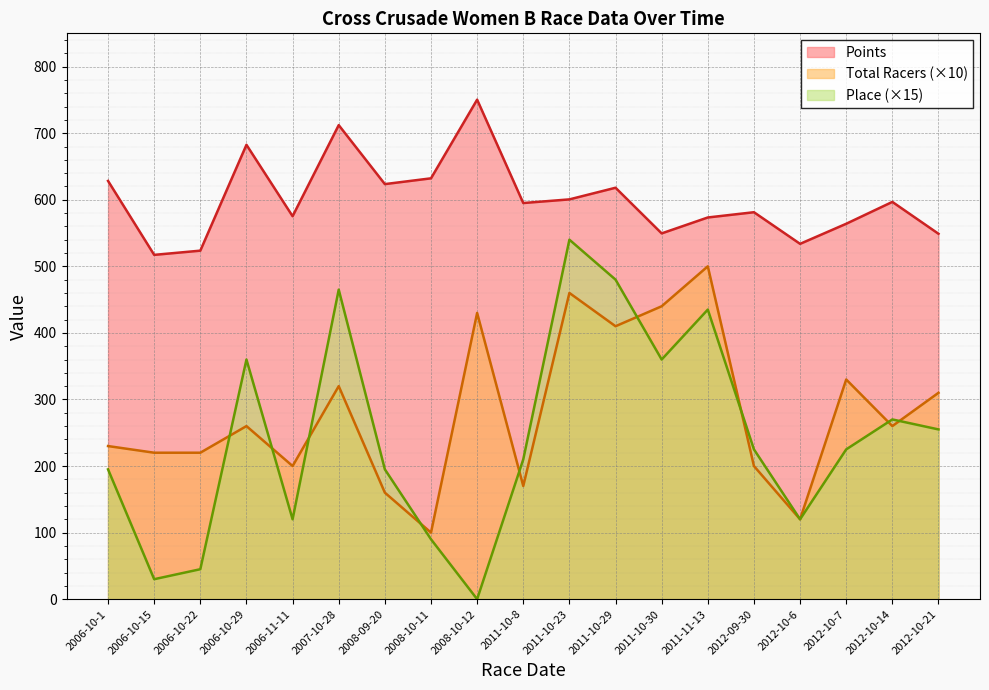

Read the Total Racers value at 2006-10-29.

260.0